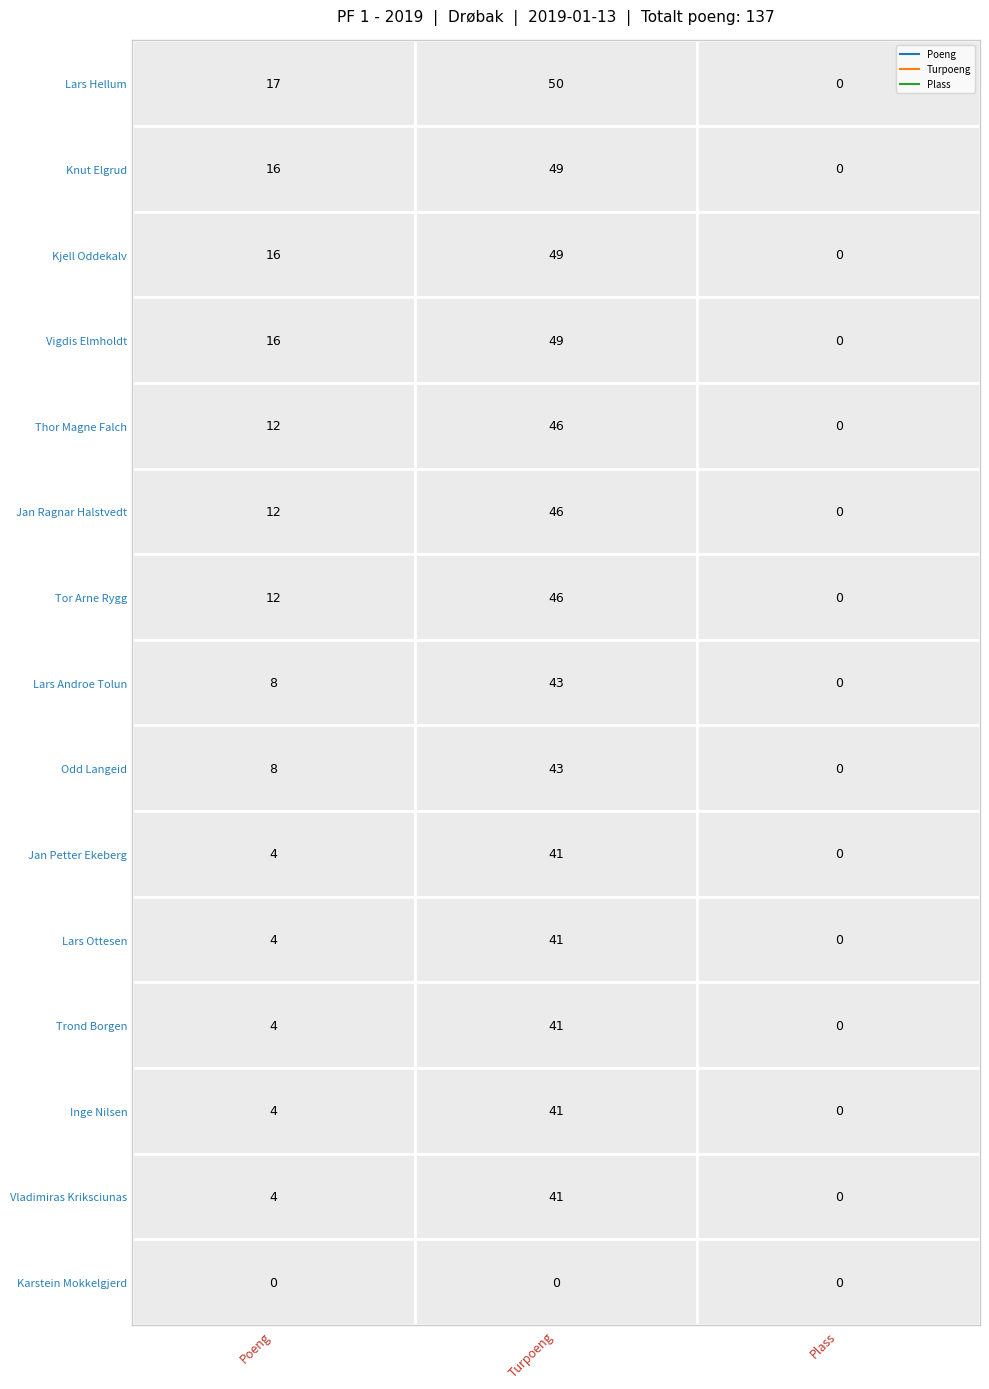

How many positive values does the Tor Arne Rygg series have?

2